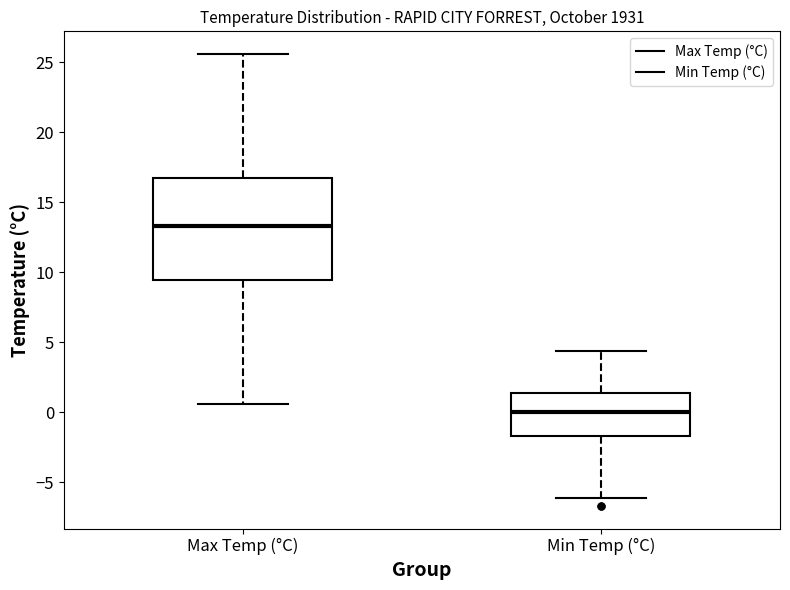

Which box's median line is the highest?

Max Temp (°C)